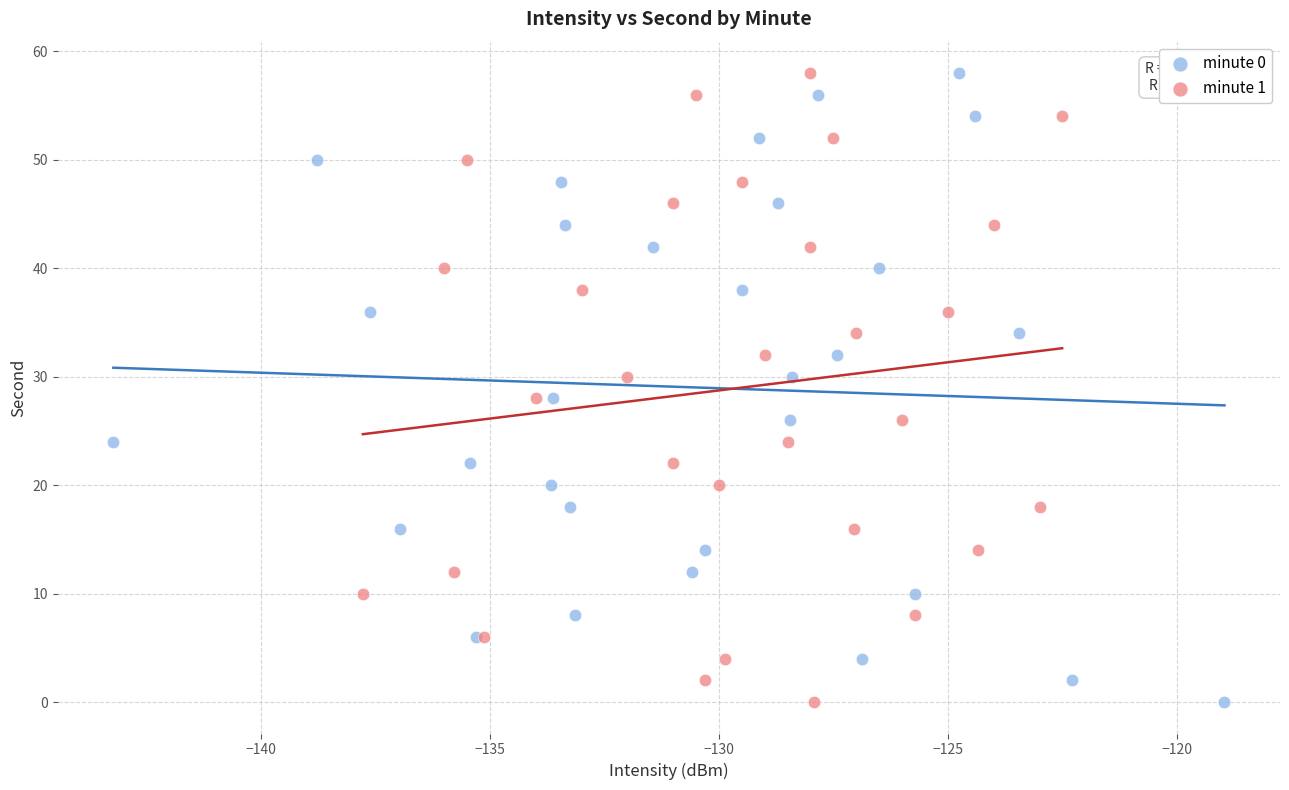

What are all the series names shown in the legend?

minute 0, minute 1